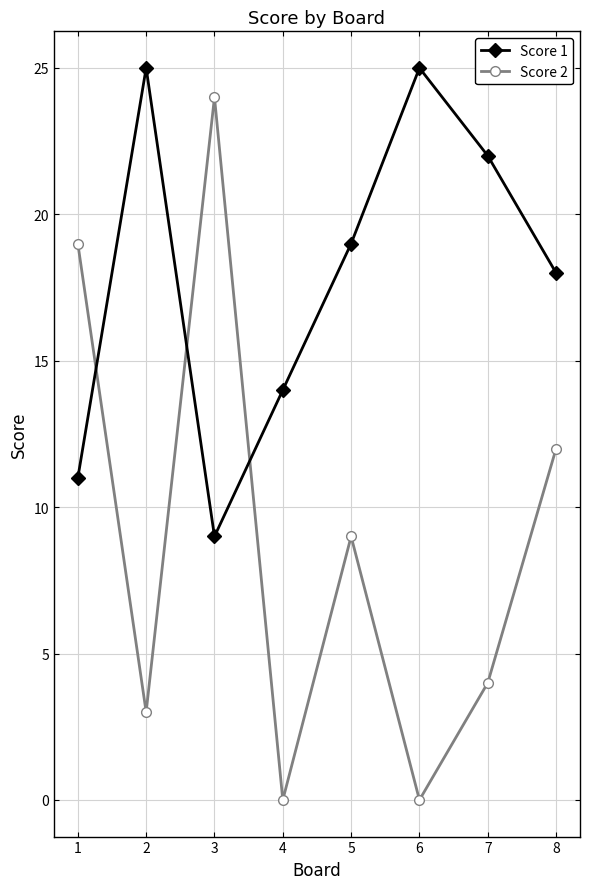

List the series in order of their overall mean, highest first.

Score 1, Score 2